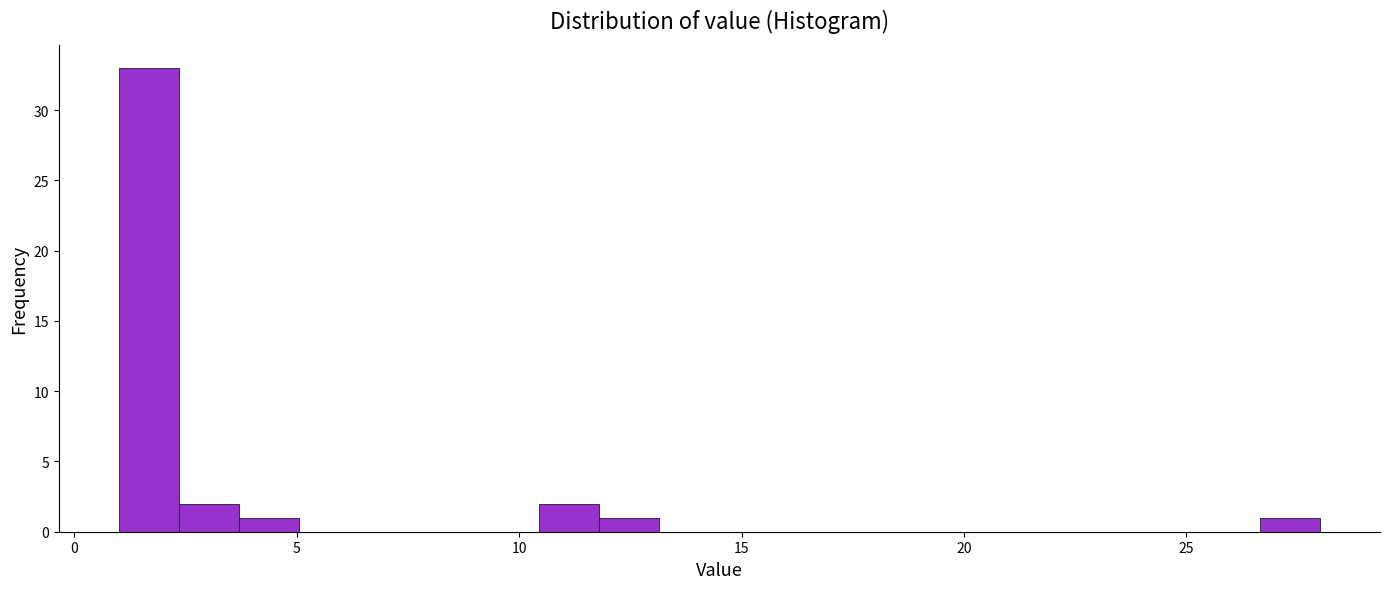

Read against the x-axis, roughly where is the centre of the tallest bar?

1.5